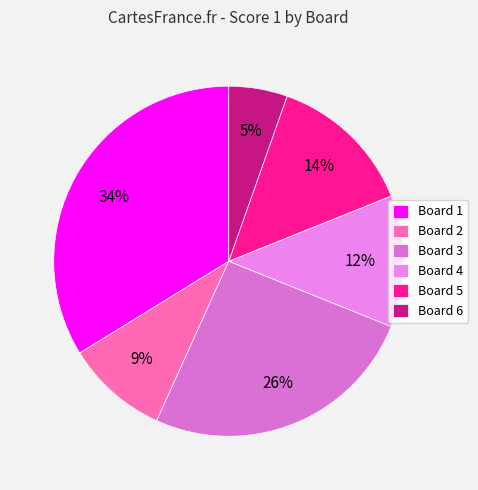

Approximately how many times larger is the value at Board 1 compared to Board 2?

3.6